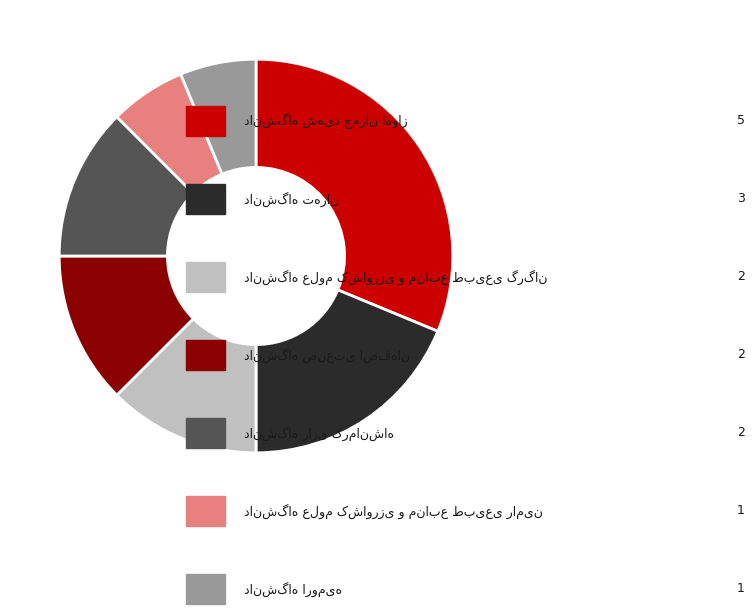

Is there a majority slice in this chart?

No